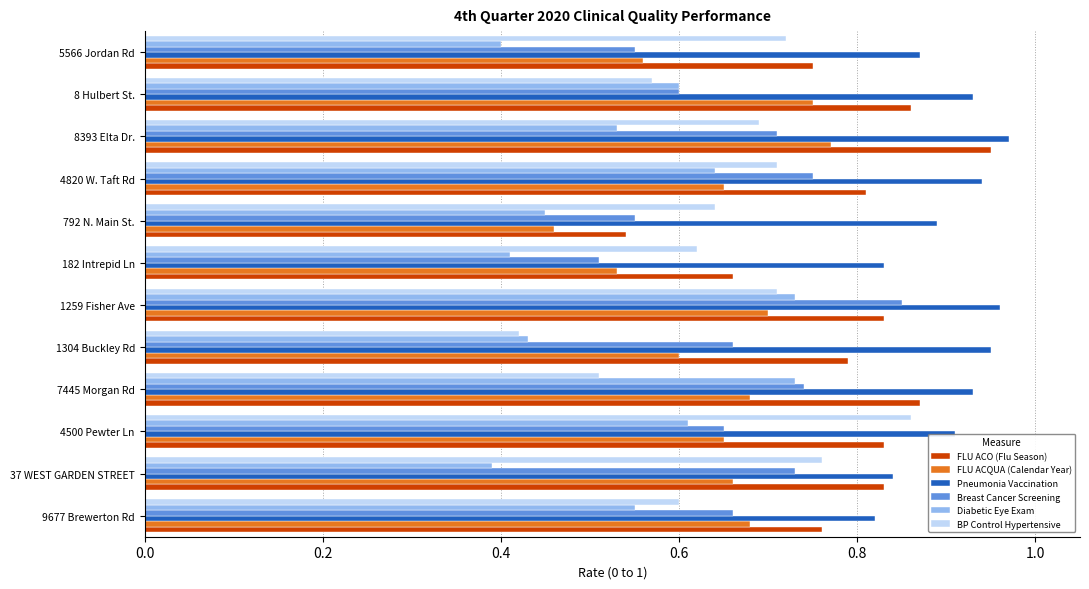

Which series changed the most between 37 WEST GARDEN STREET and 4820 W. Taft Rd?

Diabetic Eye Exam